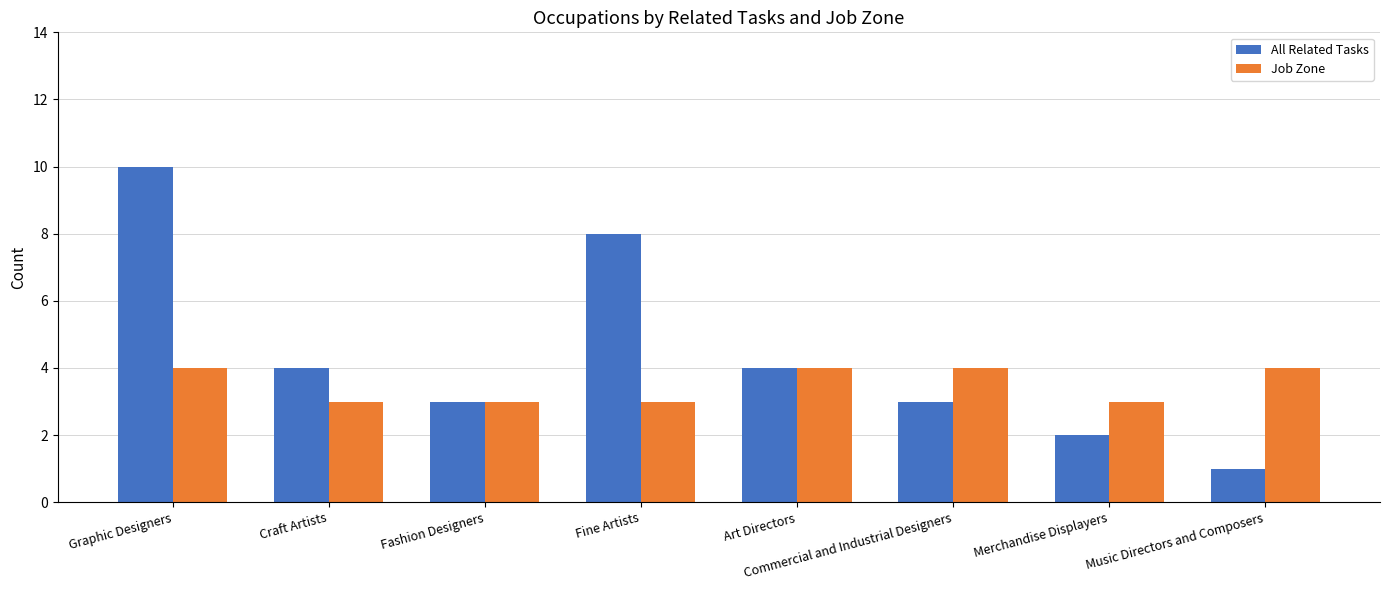

What is the total value across all series at Art Directors?

8